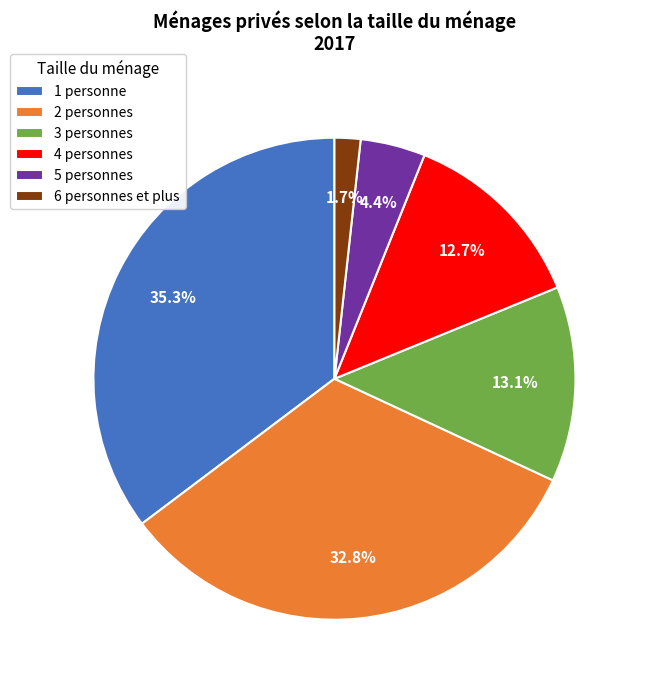

Is it true that 2 personnes is 41% of the pie?

False